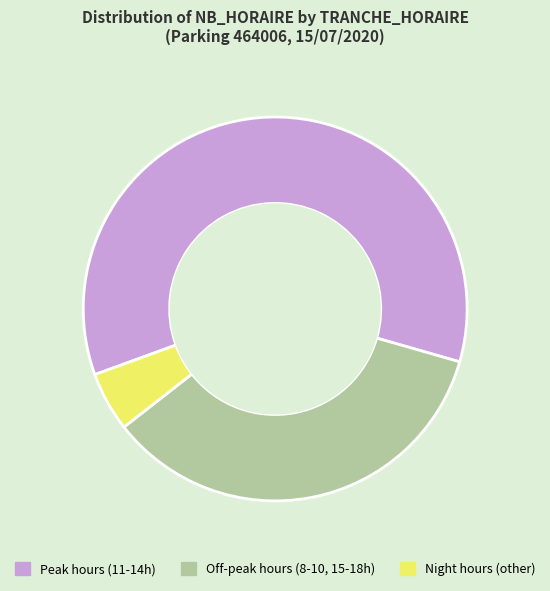

Is it true that Peak hours (11-14h) is 60% of the pie?

True